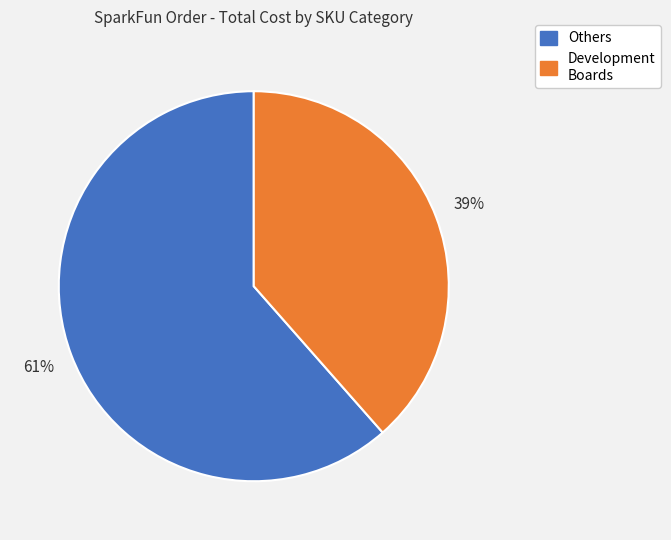

How many segments does this pie chart have?

2